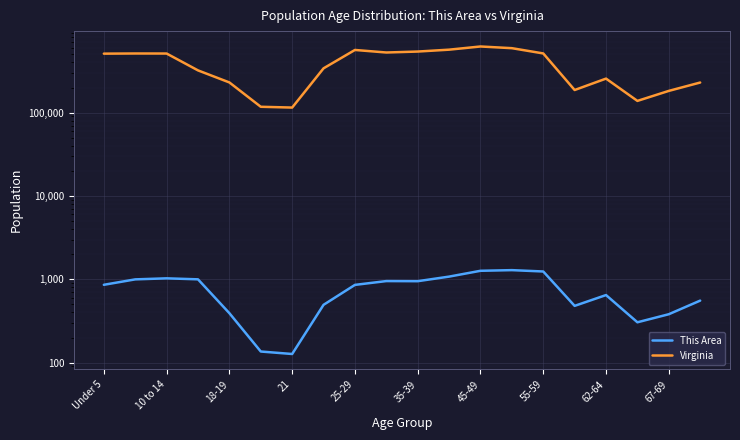

Count the number of categories in the chart.

20